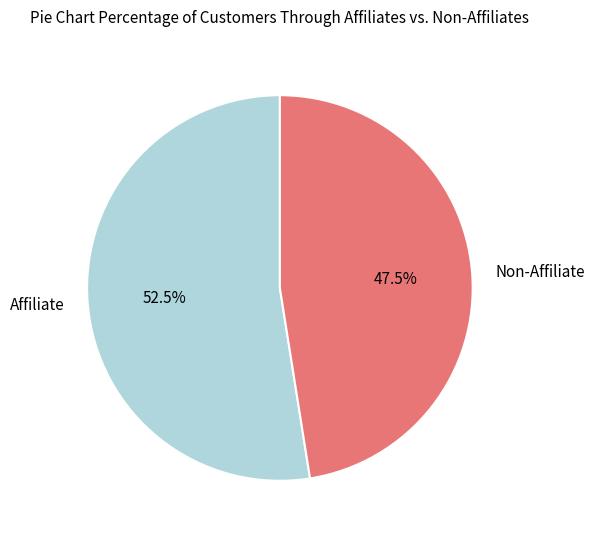

Combined, what portion of the pie is Non-Affiliate and Affiliate?

100.0%